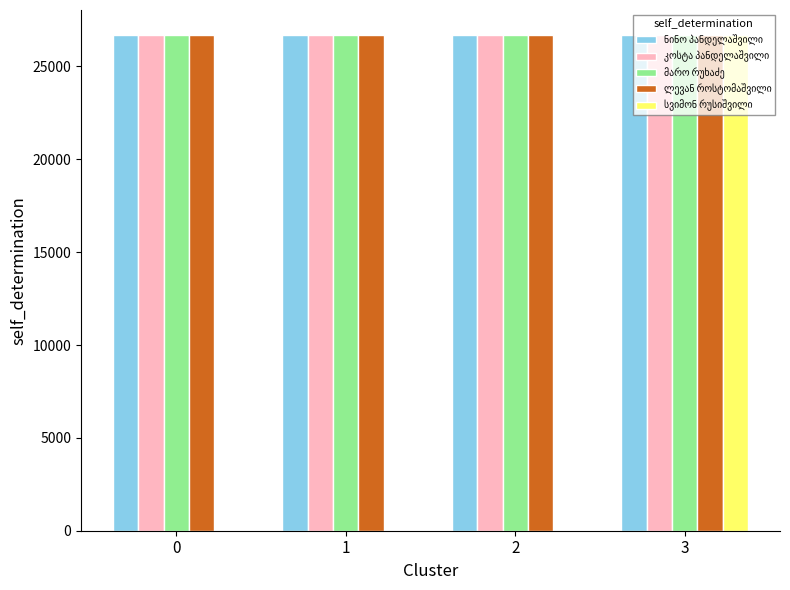

At which category is the sum across all series the highest?

3